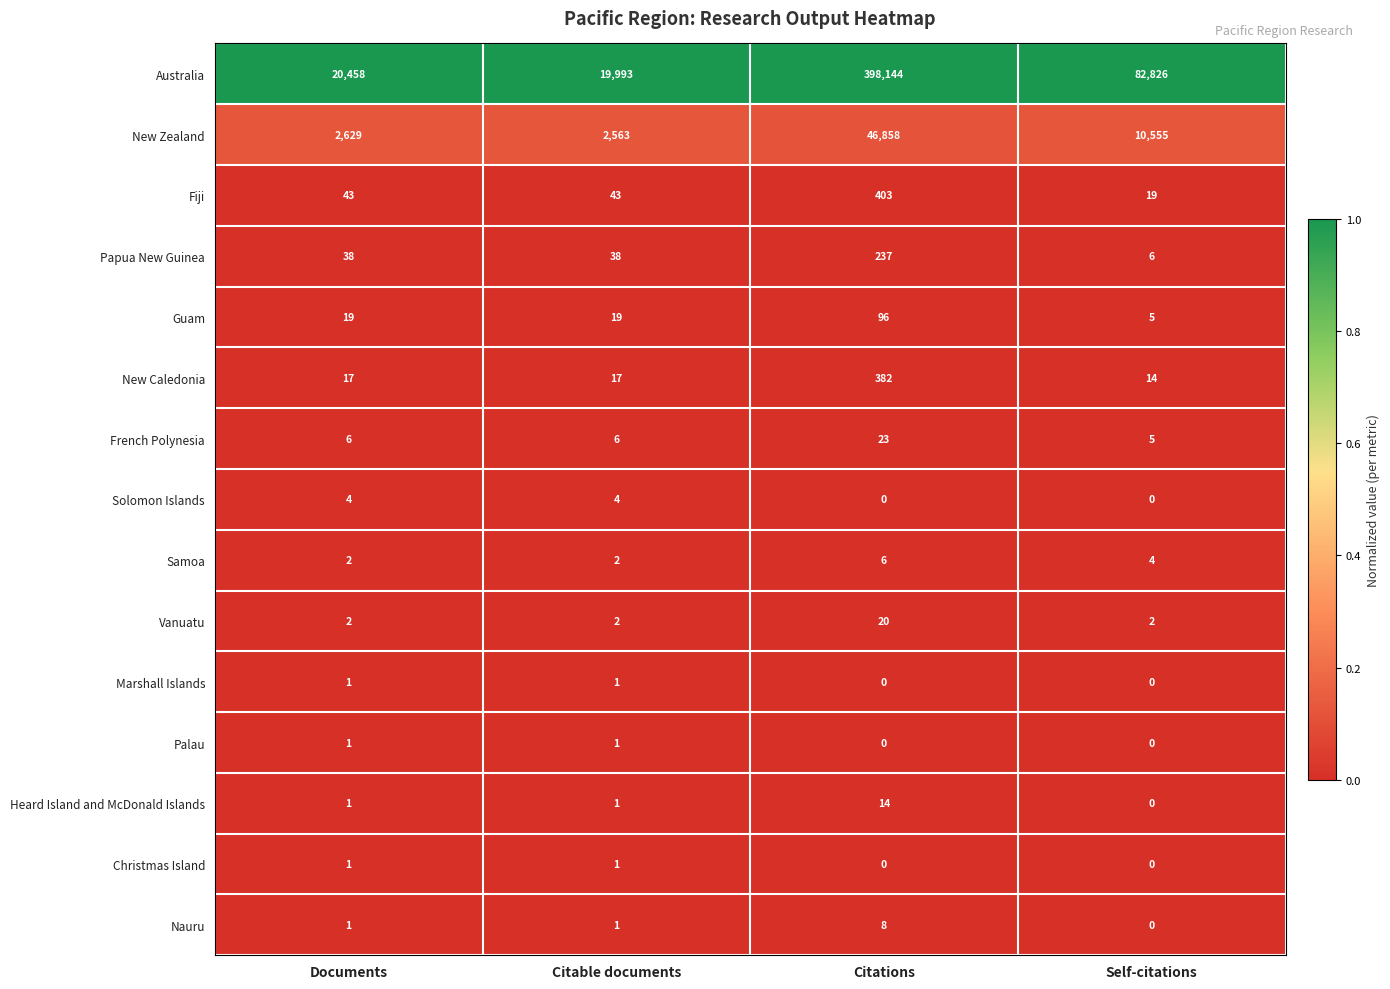

Where is New Zealand nearest to the value 24710?

Self-citations